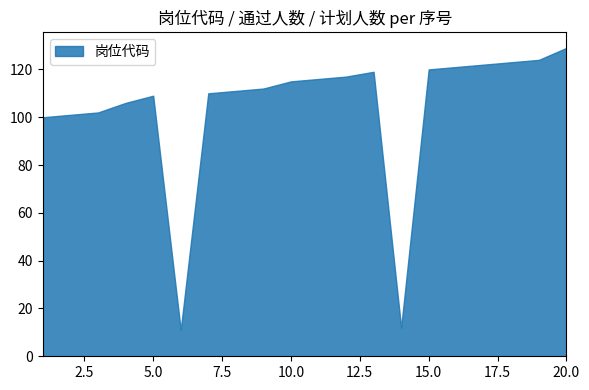

What is the maximum value shown in the chart?

129